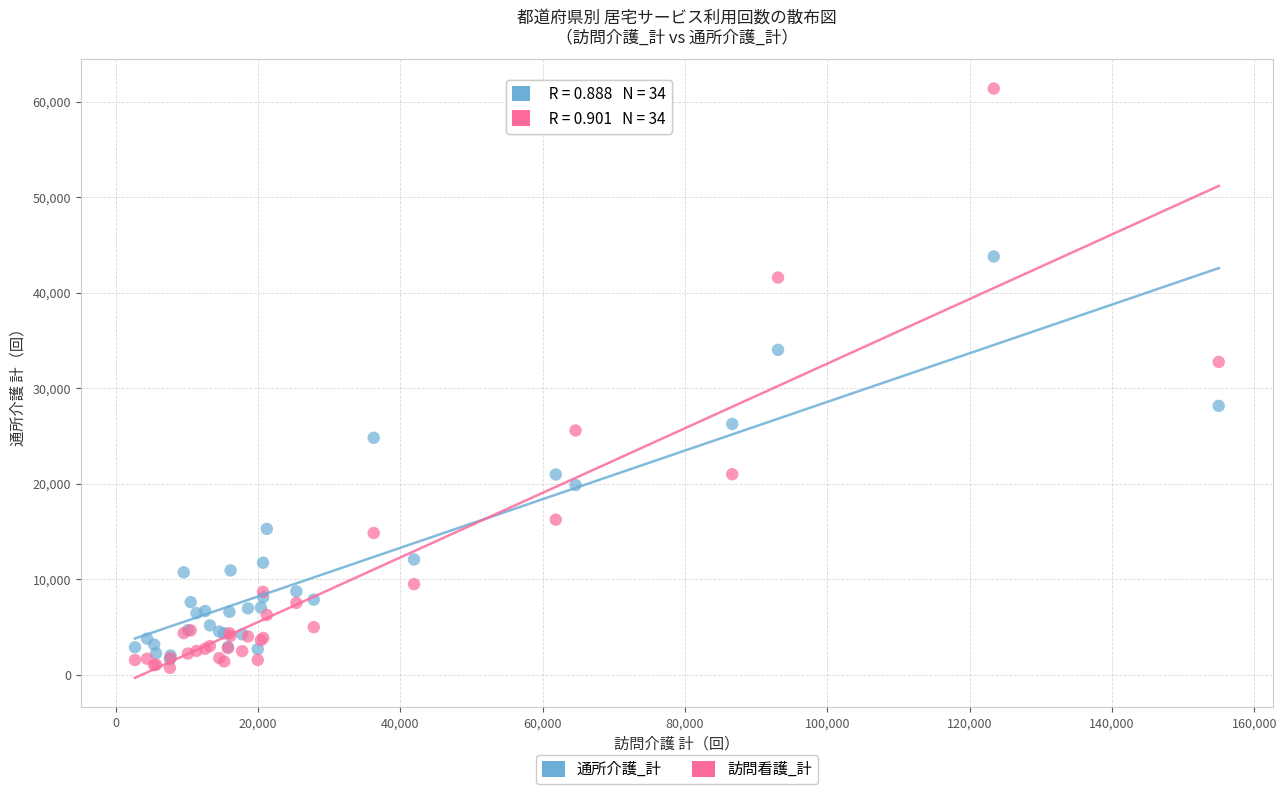

Across all series, what Y value is closest to 31059?

32757